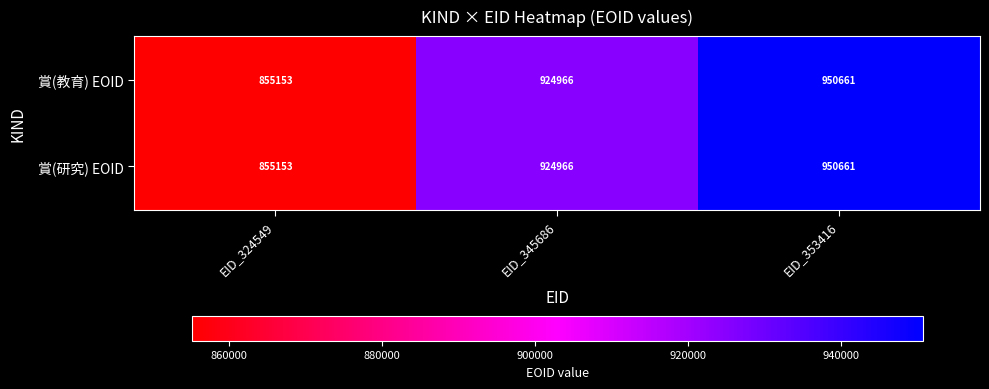

The value of 賞(研究) EOID at EID_345686 is 348499. True or false?

False